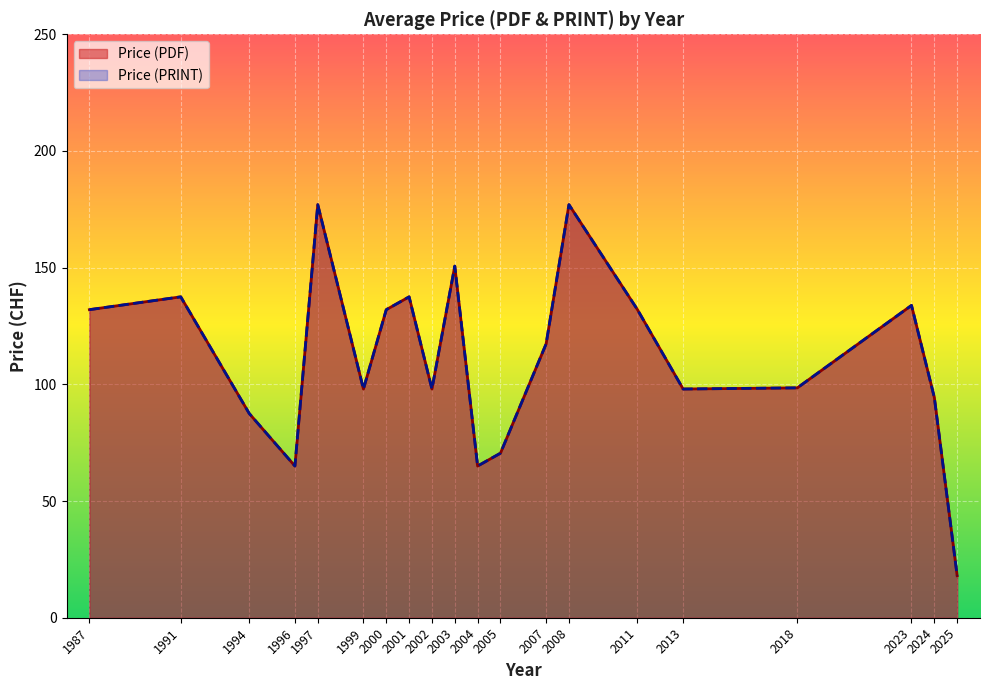

At which category does Price (PDF) reach its first local peak?

2